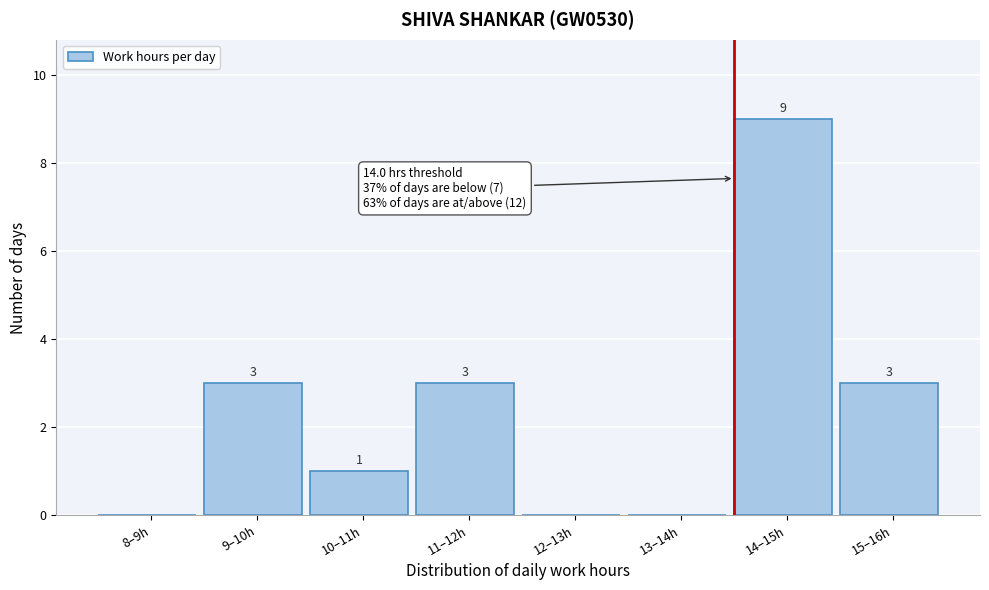

Reading left to right, extract all data points from this chart.

8–9h=0	9–10h=3	10–11h=1	11–12h=3	12–13h=0	13–14h=0	14–15h=9	15–16h=3